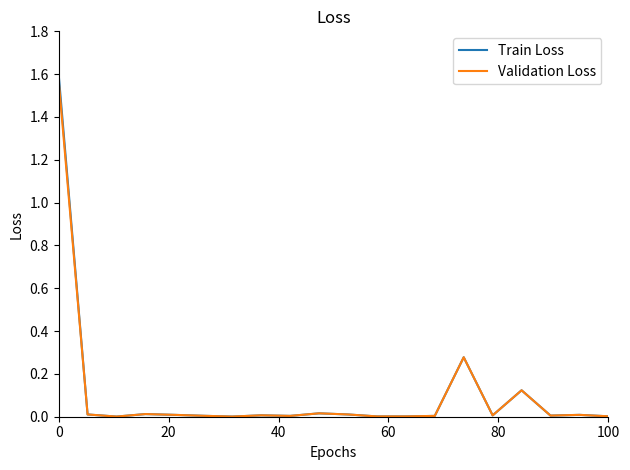

Which series has the widest spread of values?

Train Loss